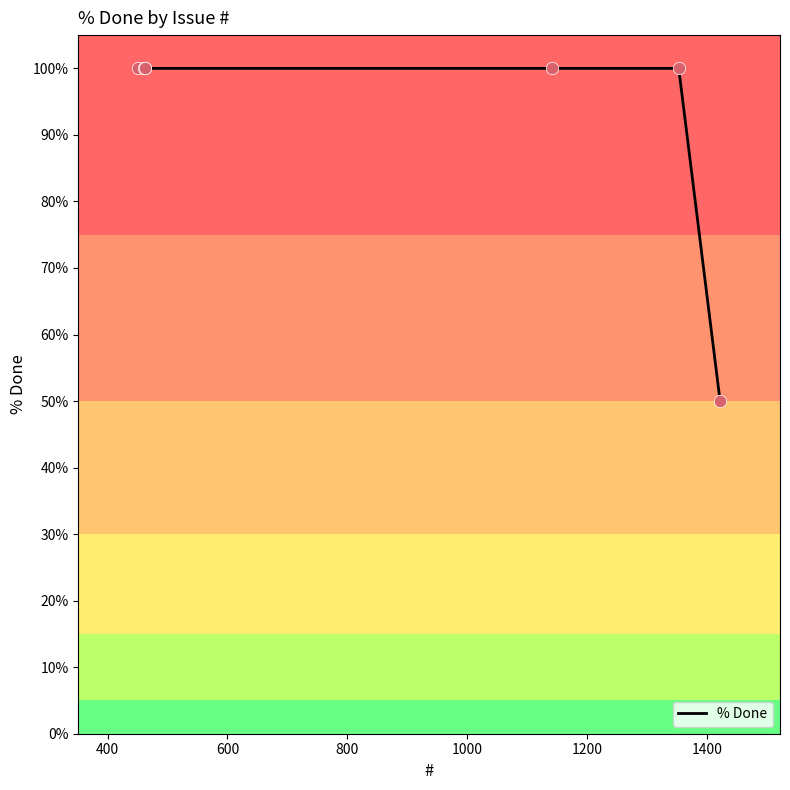

What is the average value?

93